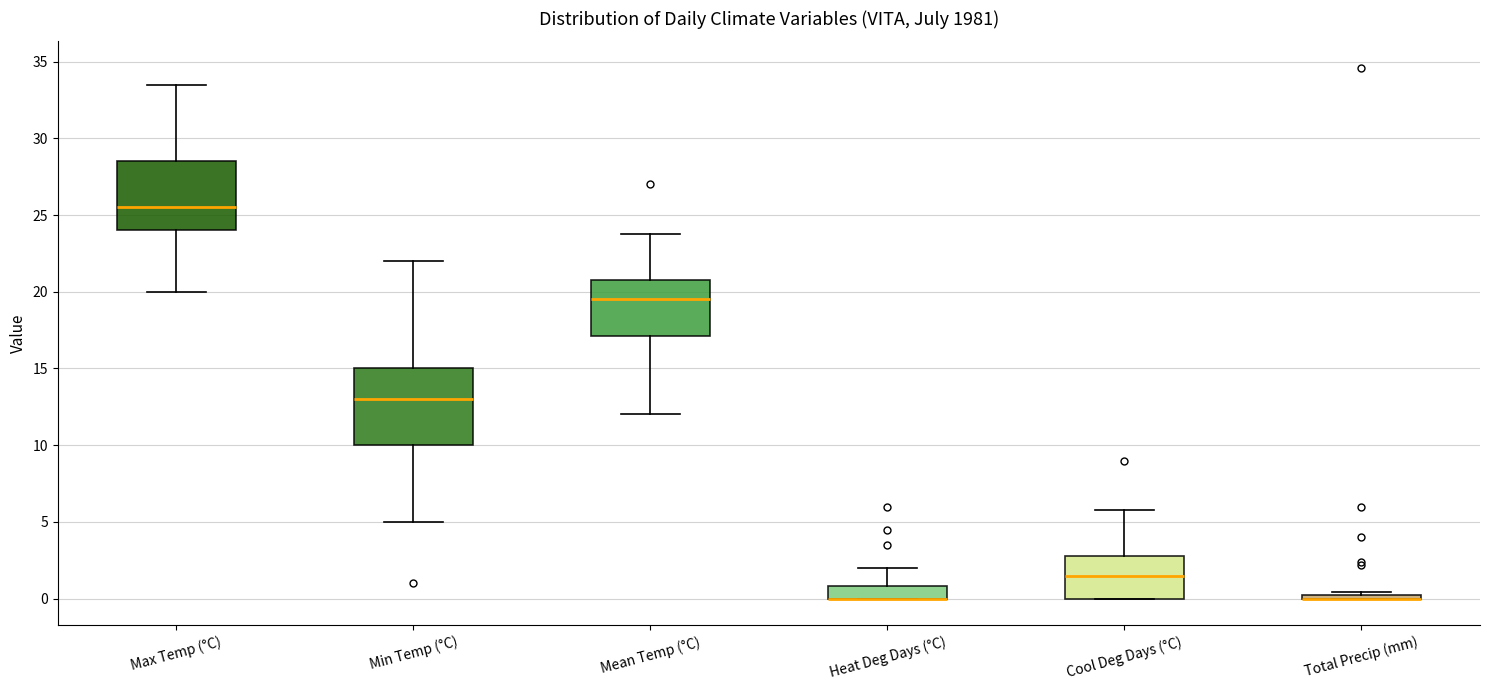

Which box is the tallest, from its lower edge to its upper edge?

Min Temp (°C)